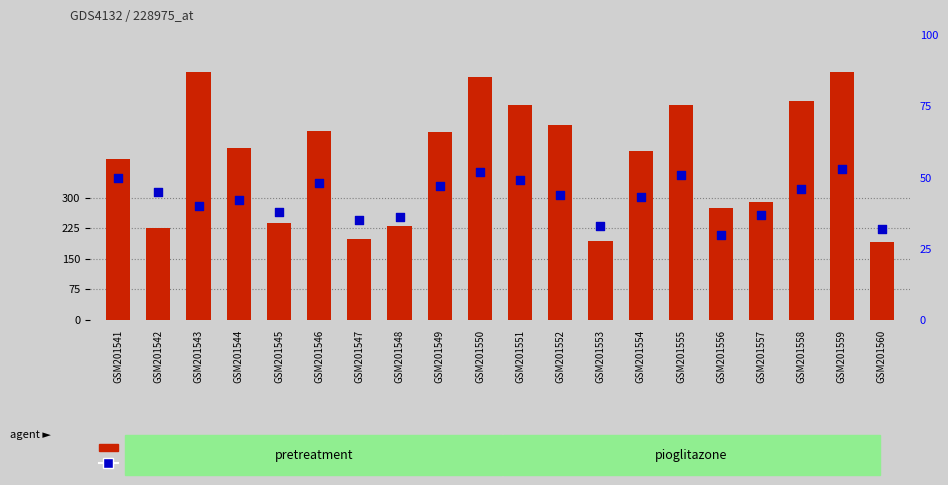

Is the value of percentile rank within the sample at GSM201560 greater than the value of count at GSM201548?

No